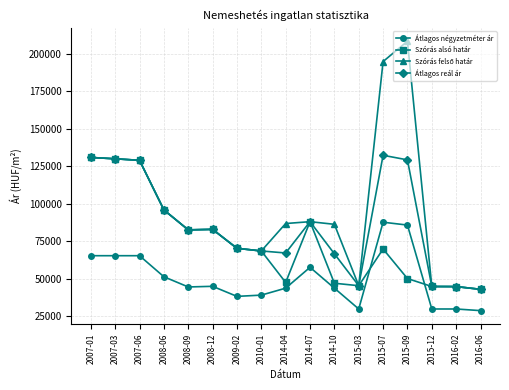

What is the total value across all series at 2007-01?

457817